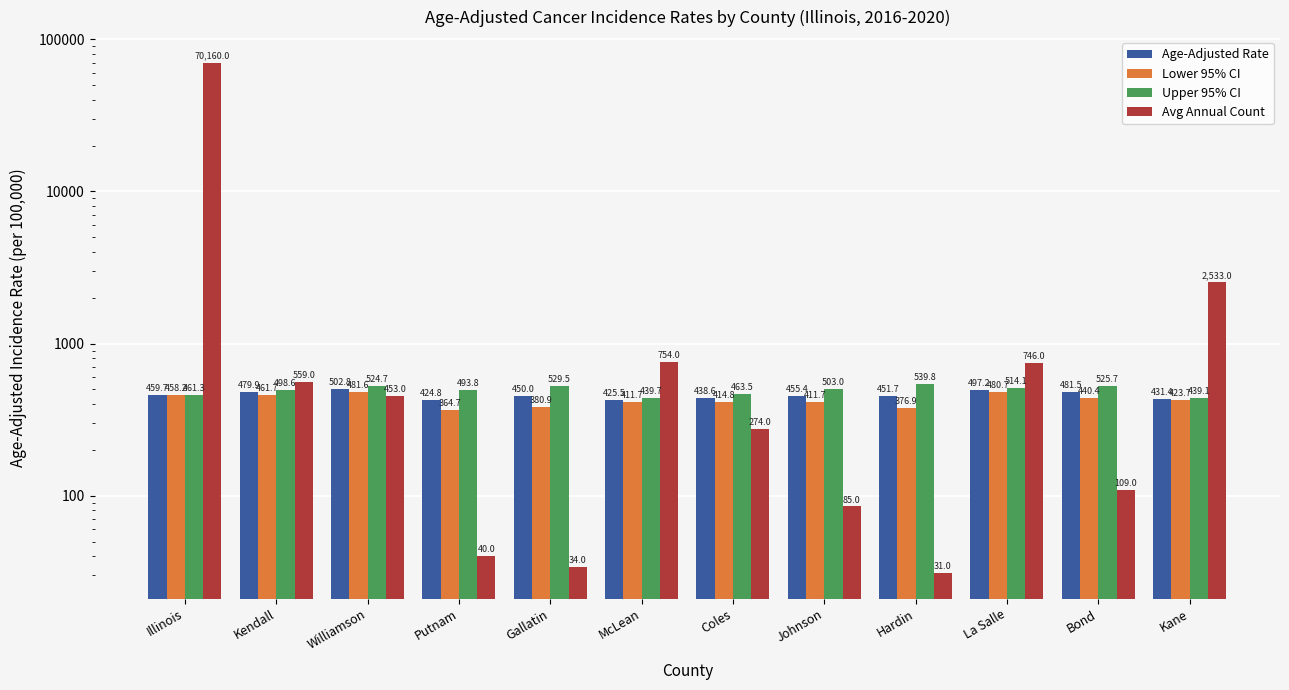

Which has a higher value, Illinois or Kane?

Illinois